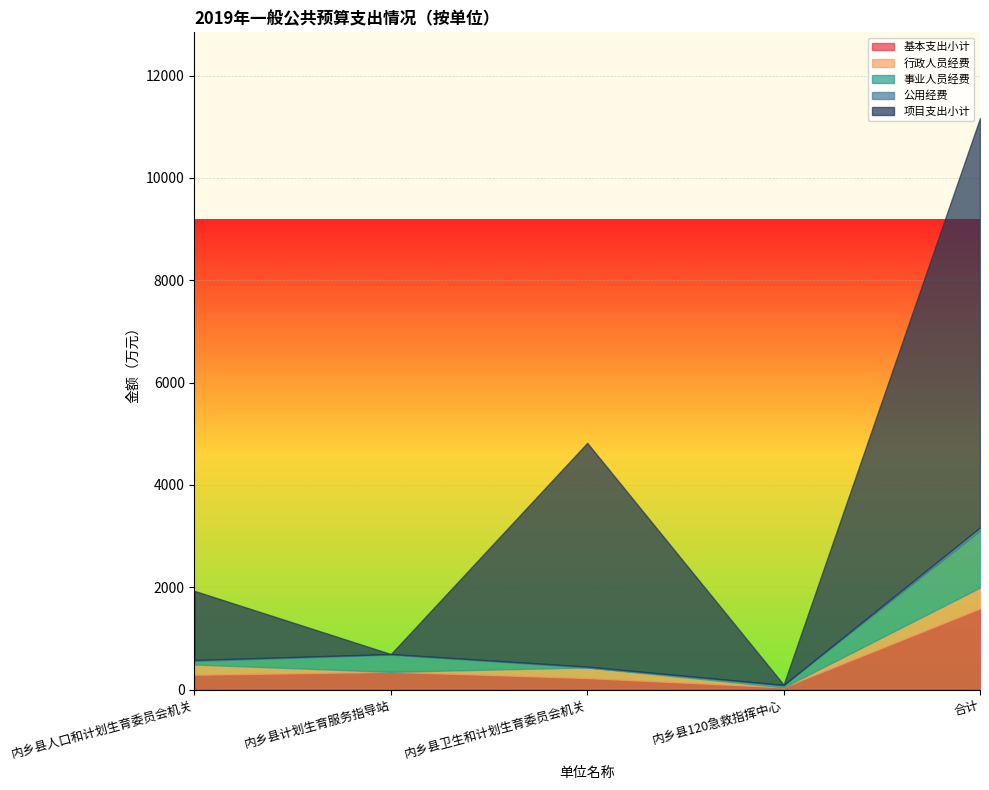

What is the average value of the 项目支出小计 series?

2745.9